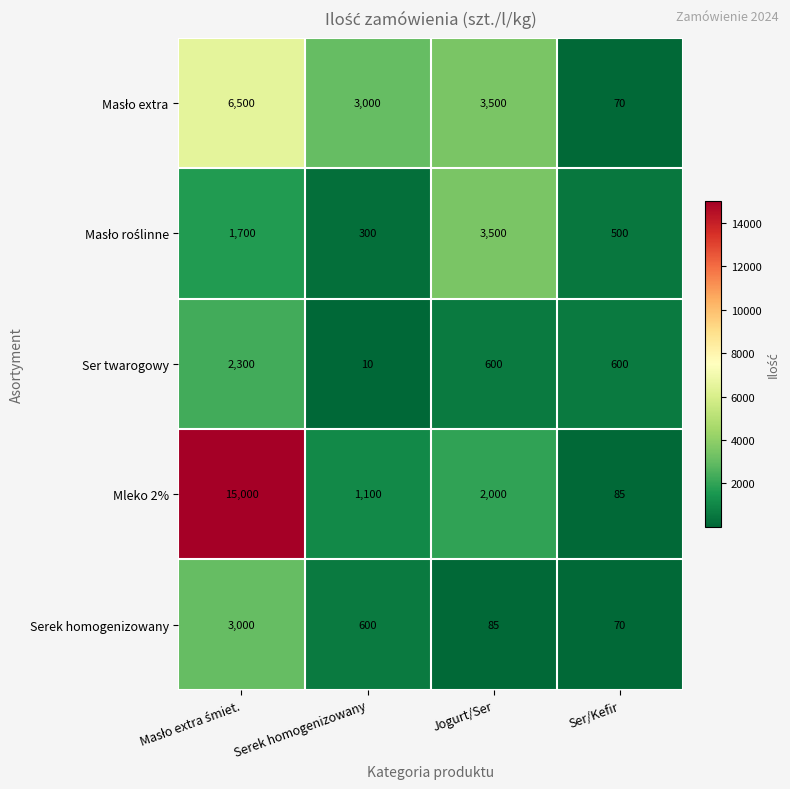

What is the difference between the second highest and minimum values in the Serek homogenizowany series?

530